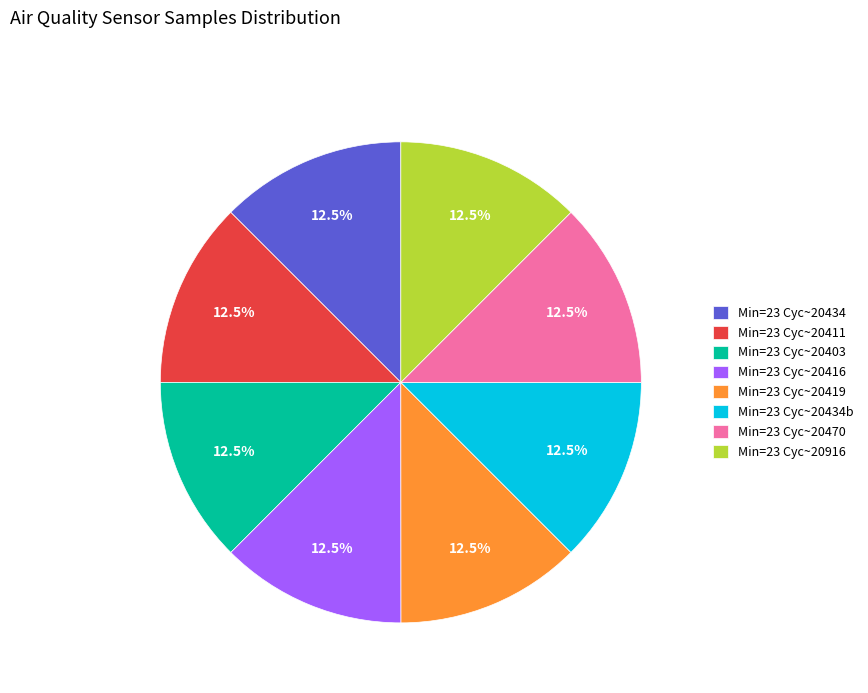

Does Min=23 Cyc~20434 account for over 50% of the chart?

No